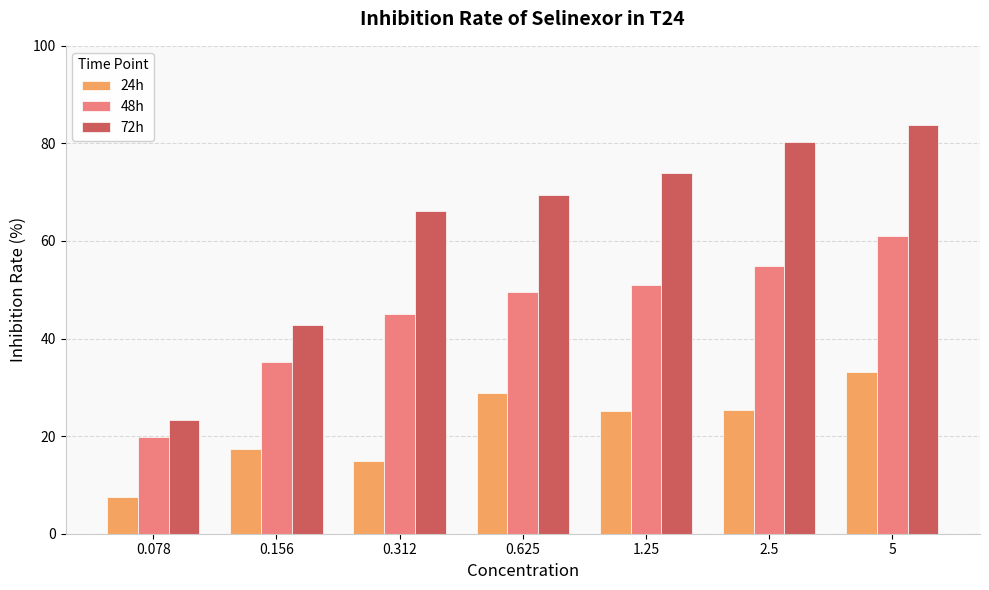

What is the difference between the 72h values at 0.312 and 0.078?

42.8